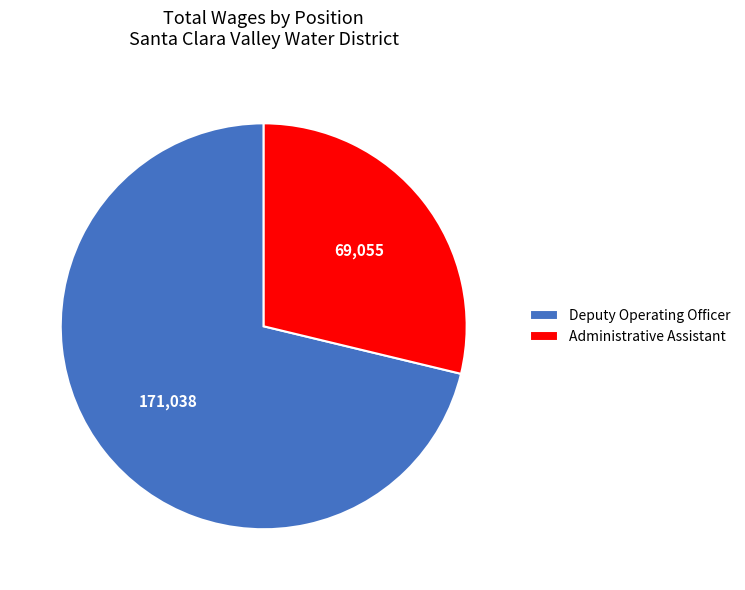

Which slice is the smallest?

Administrative Assistant